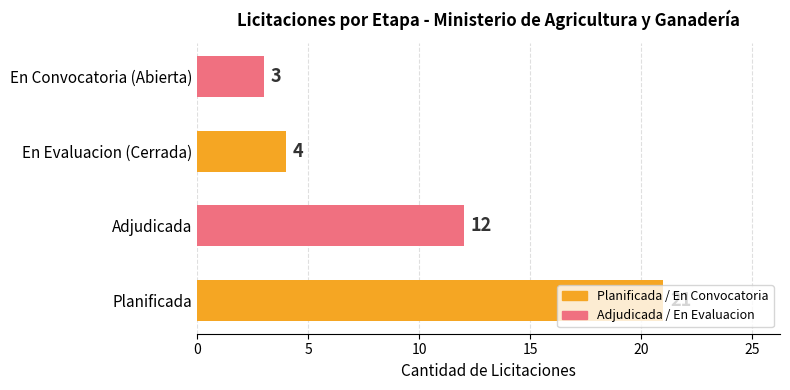

How many series are shown in this chart?

1